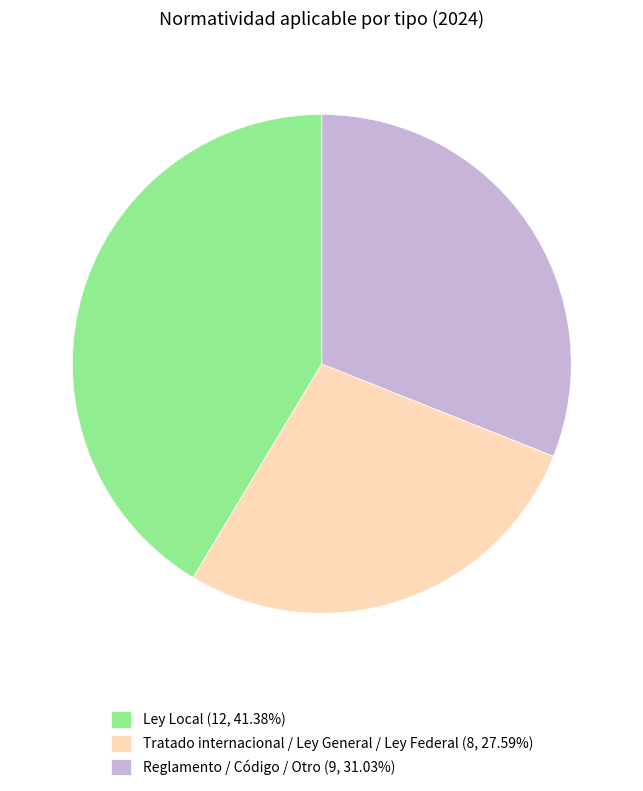

Approximately how many times larger is the value at Tratado internacional / Ley General / Ley Federal (8, 27.59%) compared to Ley Local (12, 41.38%)?

0.7